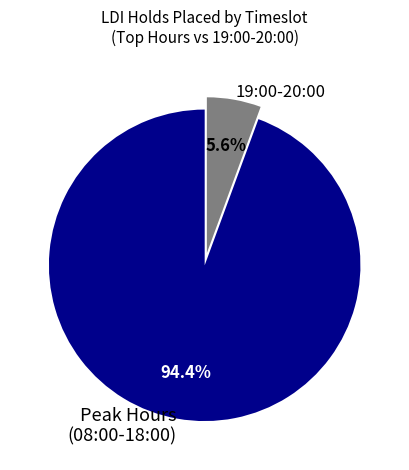

Is Peak Hours (08:00-18:00) the majority of the pie?

Yes